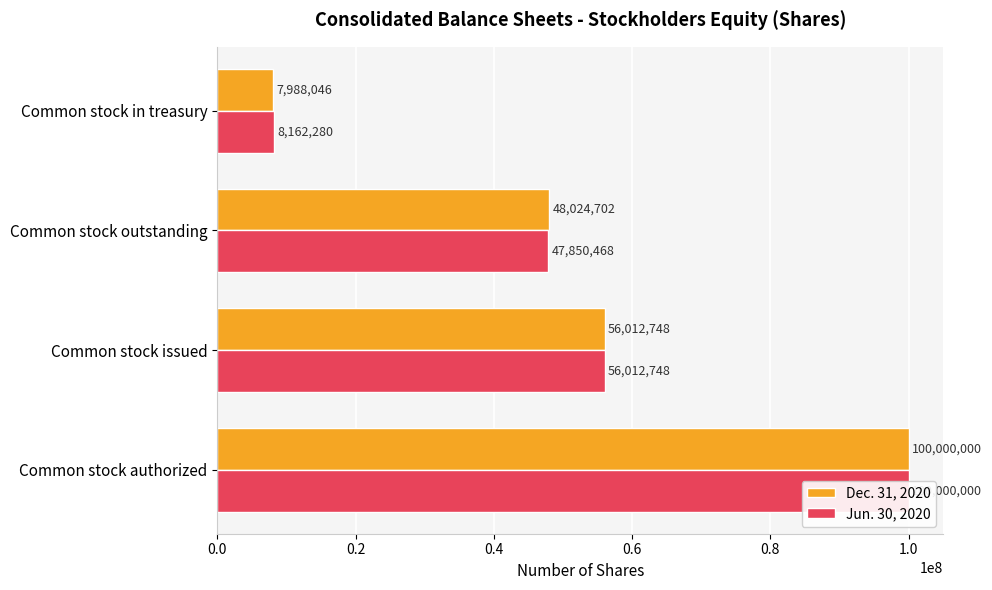

What is the difference between the highest and lowest values at Common stock in treasury?

174234